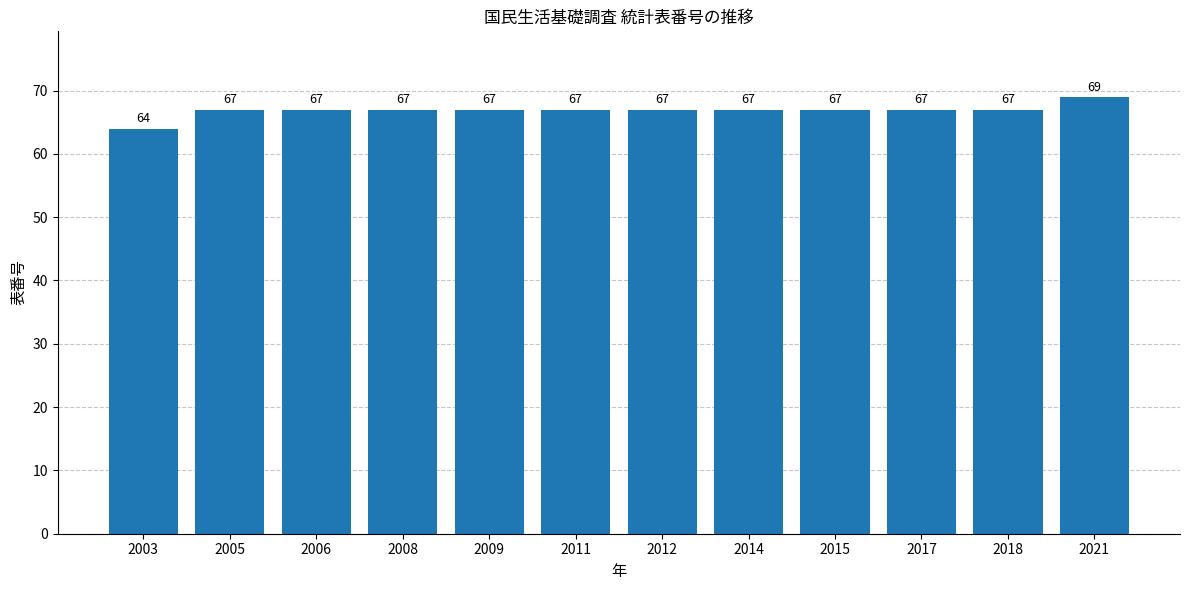

The value at 2015 is 89. True or false?

False